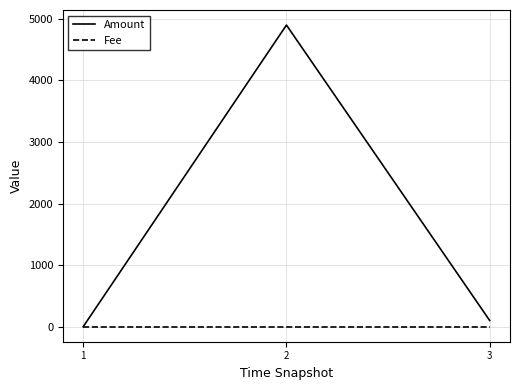

Which series has the largest range (max minus min)?

Amount